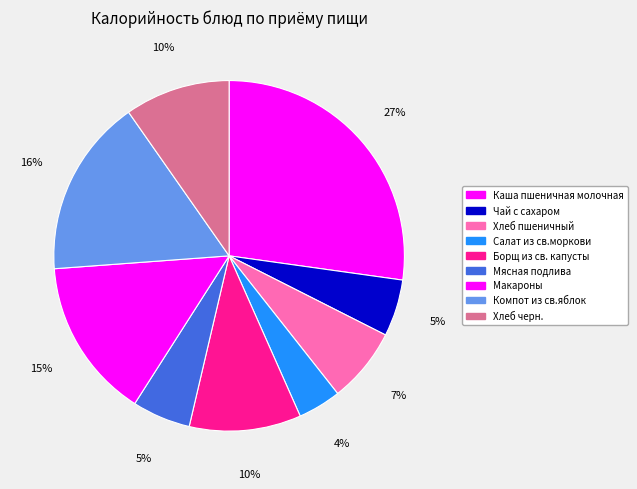

Which slice is the smallest?

Салат из св.моркови